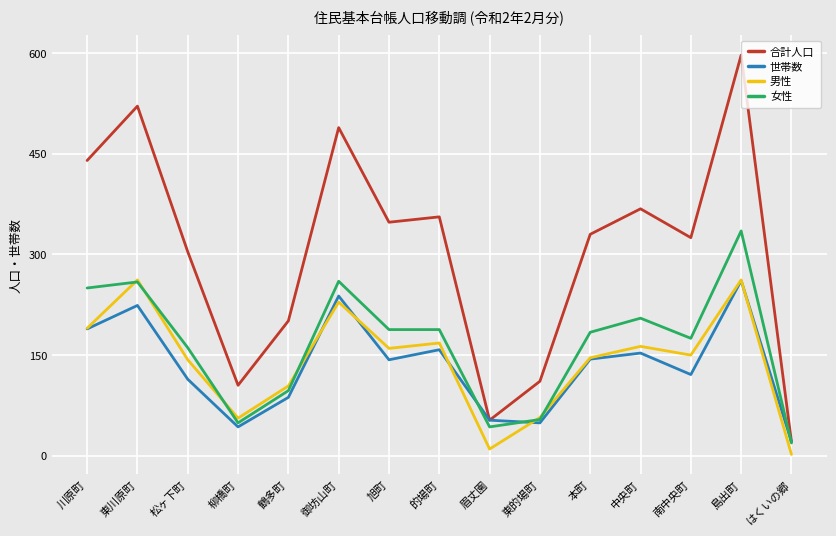

At which label does 合計人口 reach its peak?

島出町